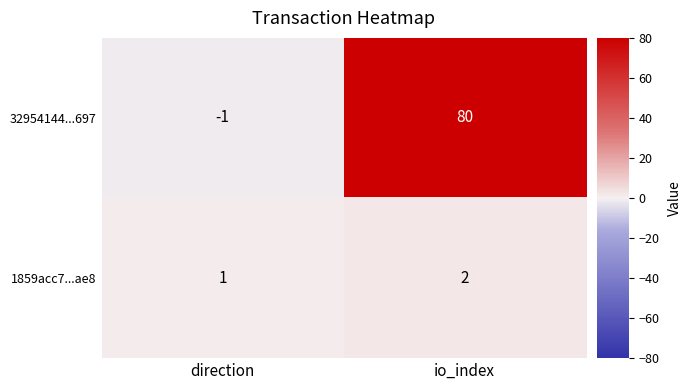

What is the sum of the 32954144...697 values at io_index and direction?

79